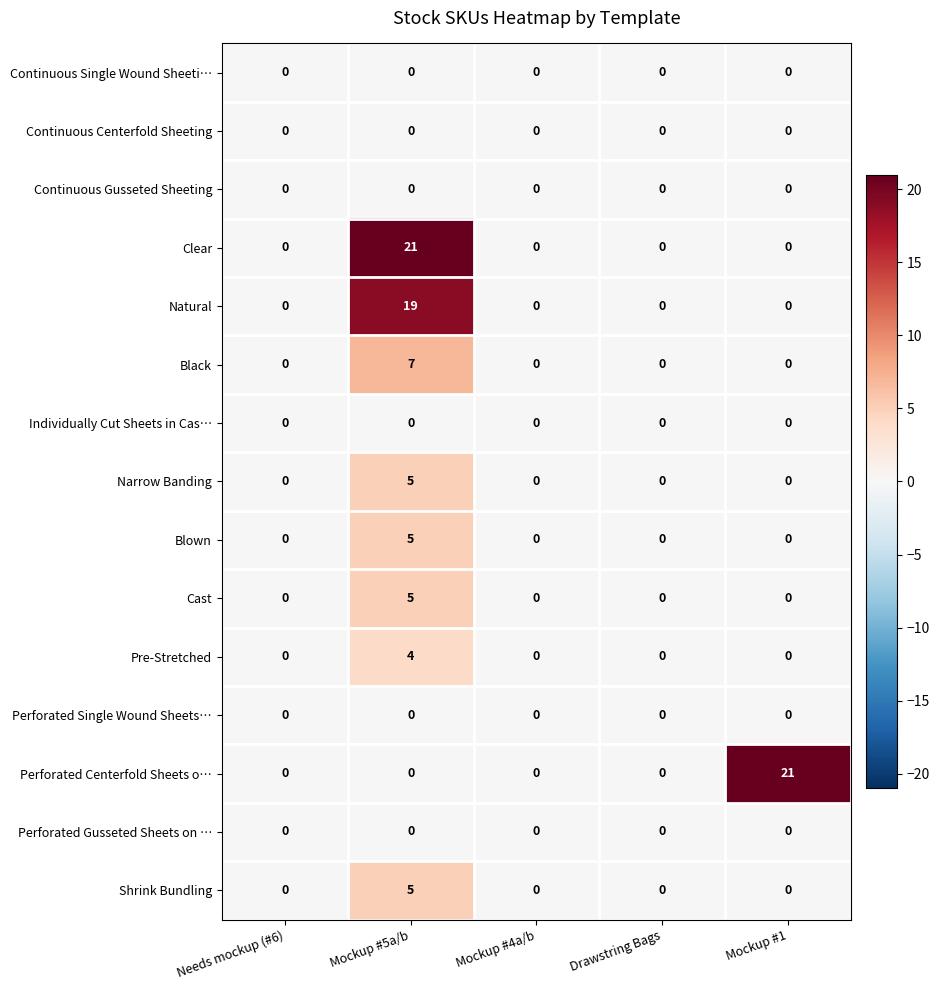

Between Drawstring Bags and Mockup #1, which series saw the biggest shift?

Perforated Centerfold Sheets o…